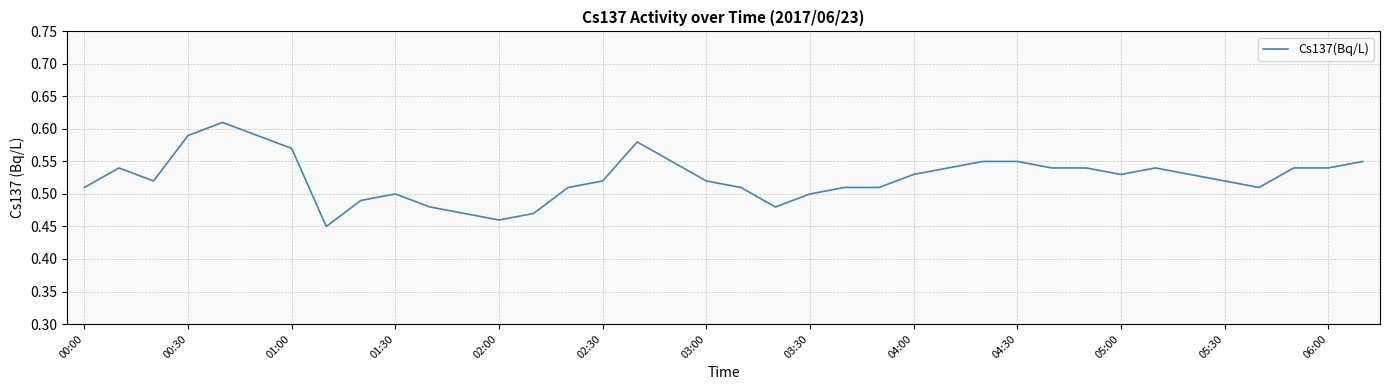

Does the chart display data point markers on the line(s)?

No